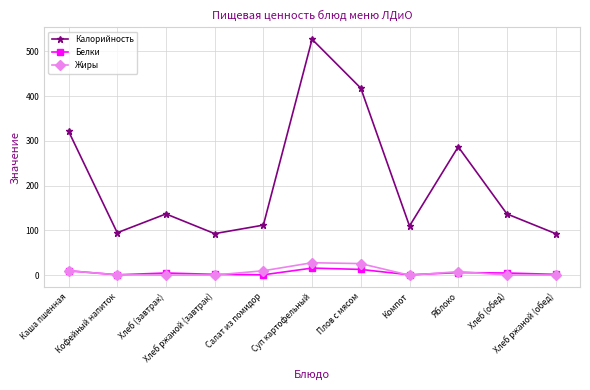

Rank the series by their maximum value, from lowest to highest.

Белки, Жиры, Калорийность